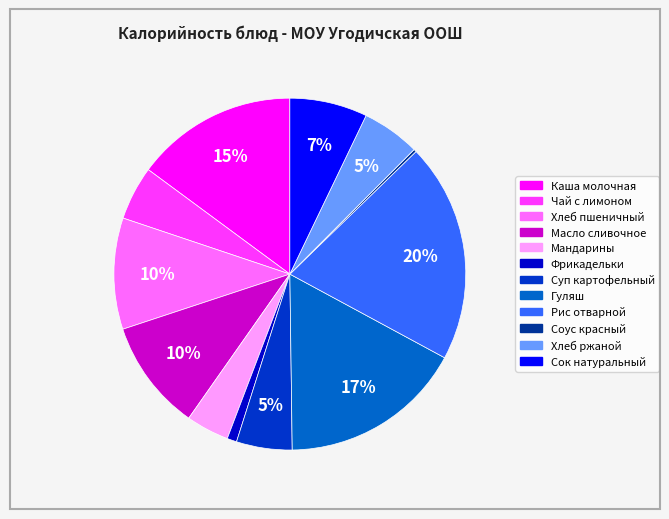

Is there a majority slice in this chart?

No